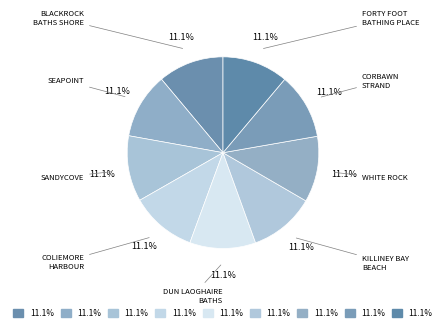

To the nearest percent, what is the average slice percentage?

11%